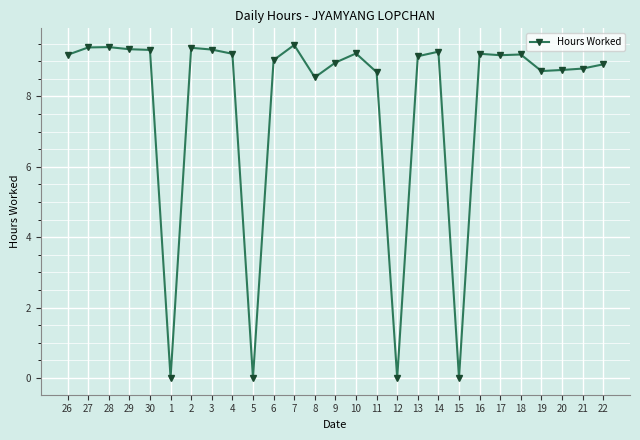

What position from the left is 10?

15